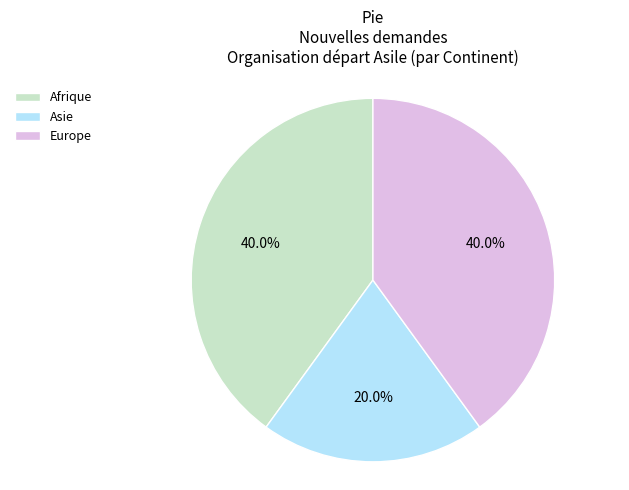

What is the smallest slice in the pie chart?

Asie